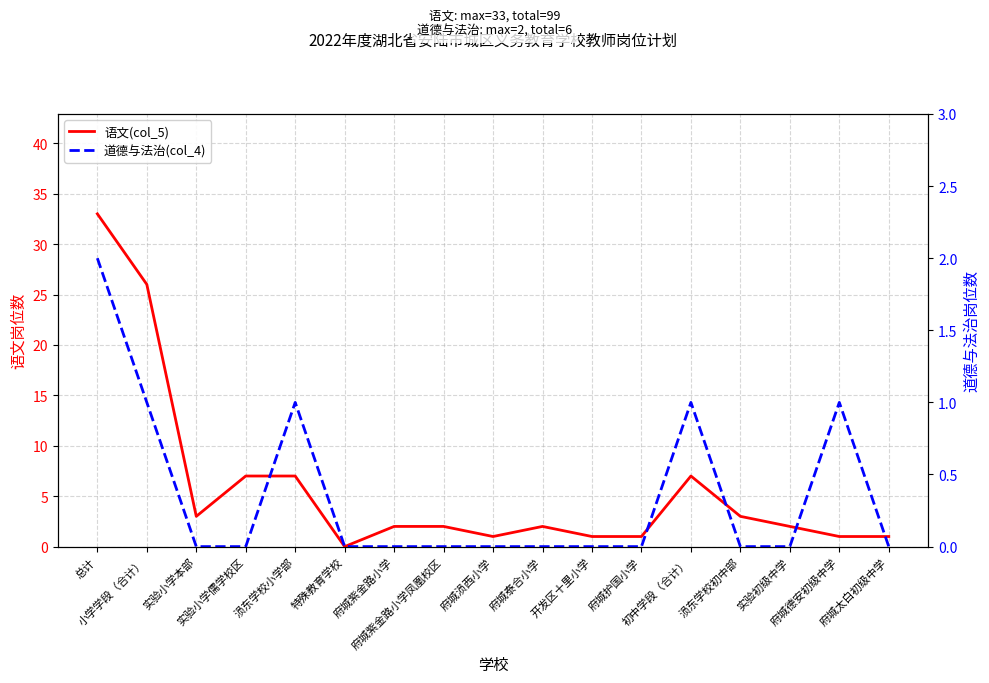

At which category does 语文(col_5) reach its first local peak?

府城泰合小学